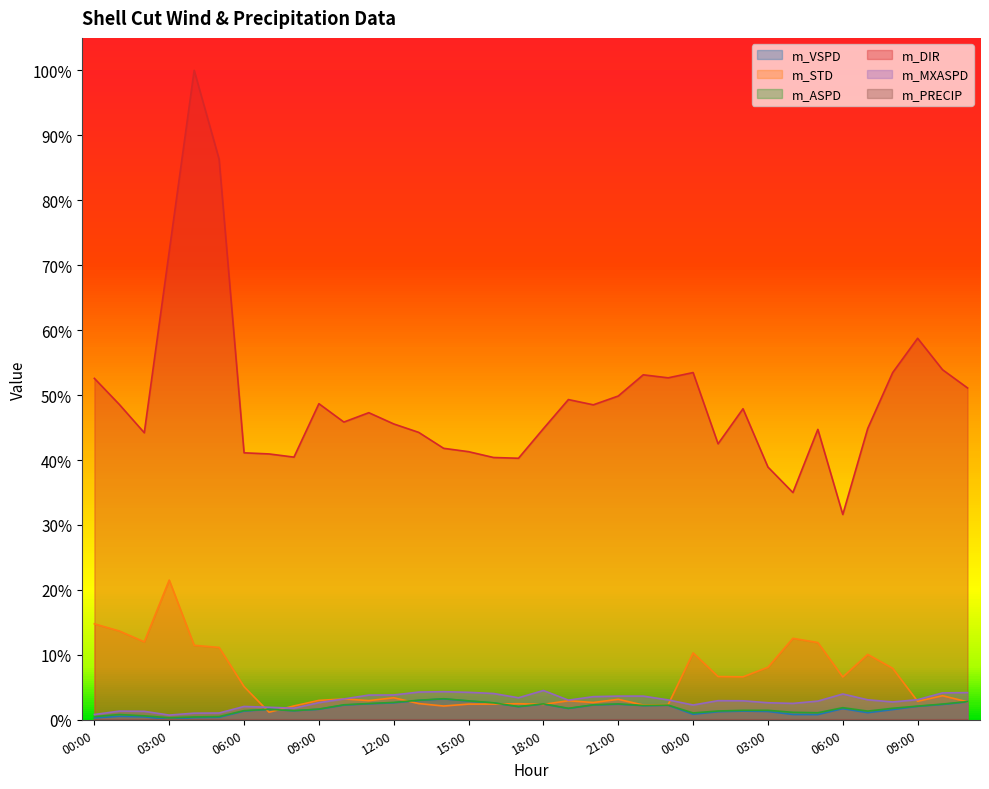

How many interior local valleys does the m_STD series have?

10